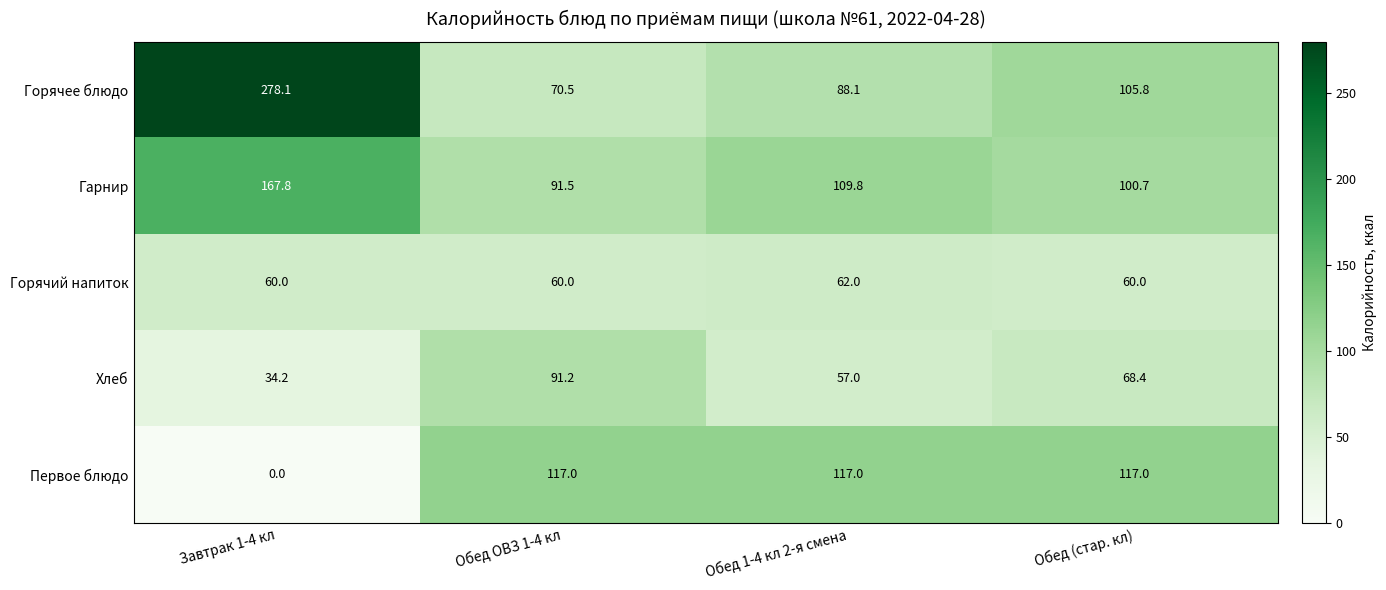

What is the difference between the Хлеб values at Обед ОВЗ 1-4 кл and Обед (стар. кл)?

22.8